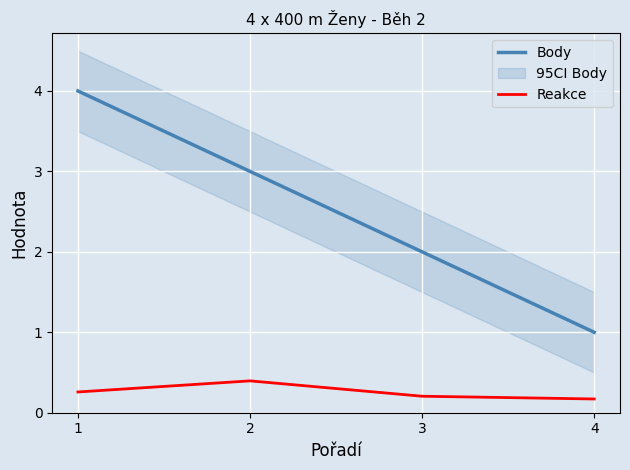

Rank the series by their maximum value, from highest to lowest.

Body, Reakce